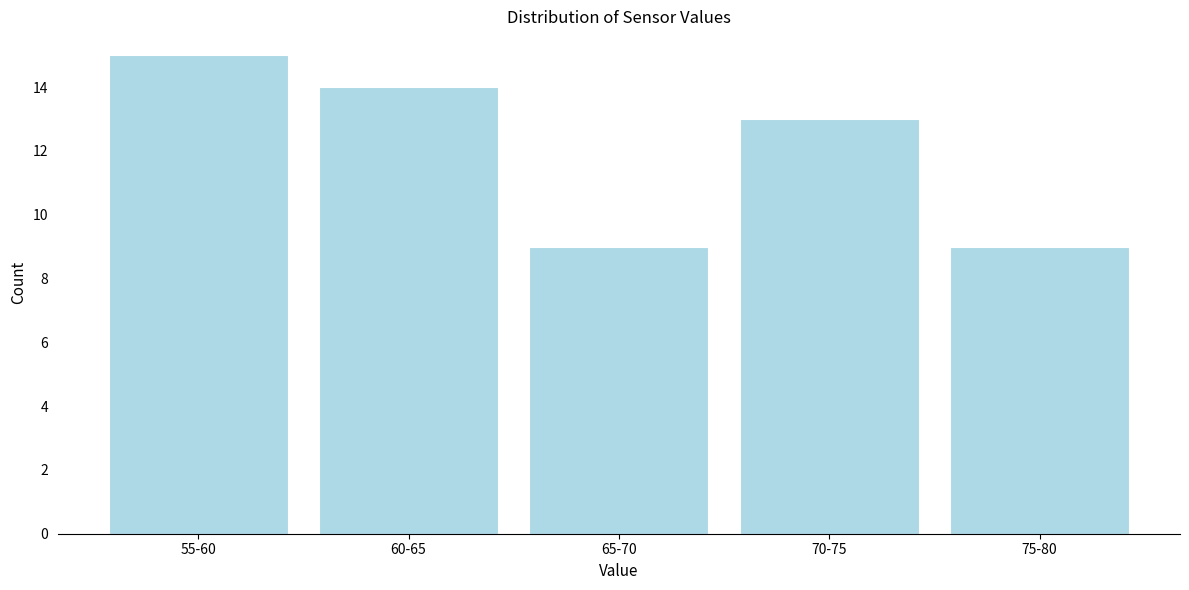

Reading right to left, what are all the values shown in this chart?

9	13	9	14	15